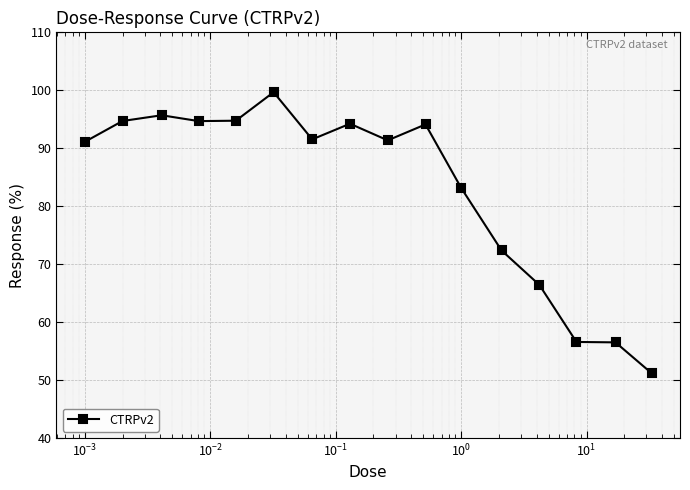

What is the minimum value shown in the chart?

51.2